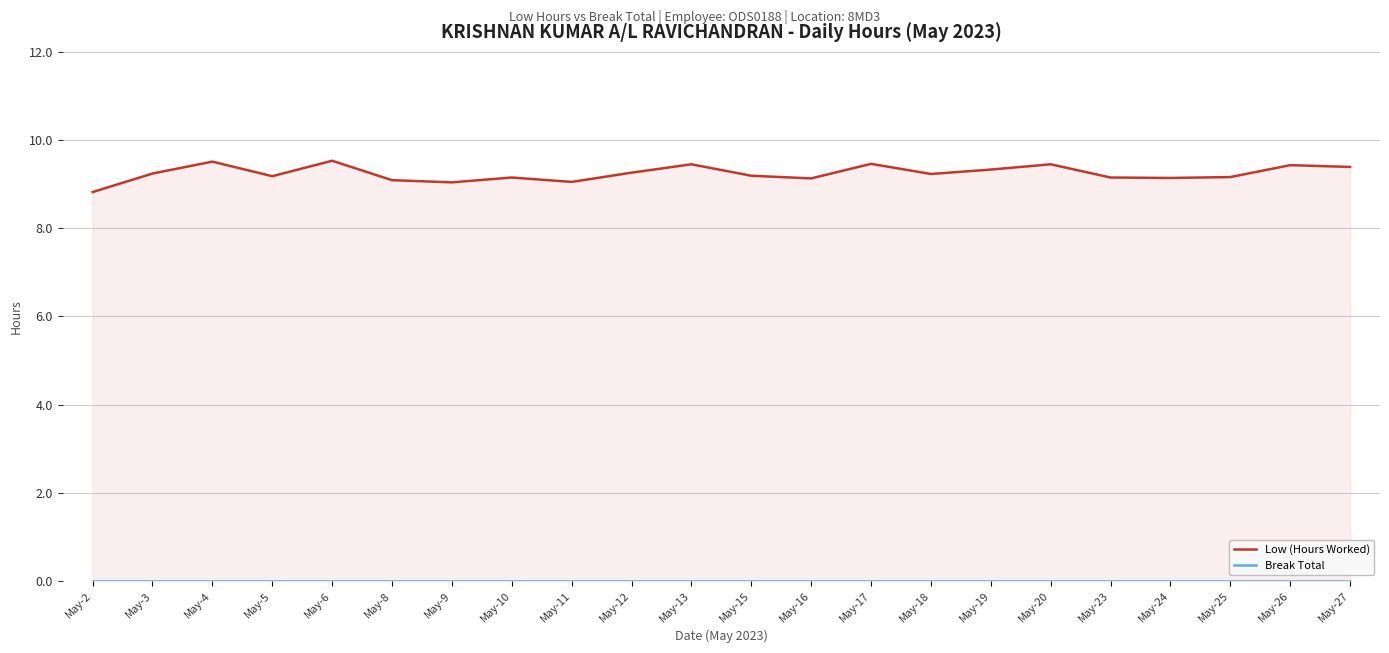

Reading left to right, what are all the values shown in this chart?

Low (Hours Worked): May-2=8.8	May-3=9.2	May-4=9.5	May-5=9.2	May-6=9.5	May-8=9.1	May-9=9.0	May-10=9.2	May-11=9.1	May-12=9.3	May-13=9.4	May-15=9.2	May-16=9.1	May-17=9.5	May-18=9.2	May-19=9.3	May-20=9.4	May-23=9.2	May-24=9.1	May-25=9.2	May-26=9.4	May-27=9.4
Break Total: May-2=0.0	May-3=0.0	May-4=0.0	May-5=0.0	May-6=0.0	May-8=0.0	May-9=0.0	May-10=0.0	May-11=0.0	May-12=0.0	May-13=0.0	May-15=0.0	May-16=0.0	May-17=0.0	May-18=0.0	May-19=0.0	May-20=0.0	May-23=0.0	May-24=0.0	May-25=0.0	May-26=0.0	May-27=0.0